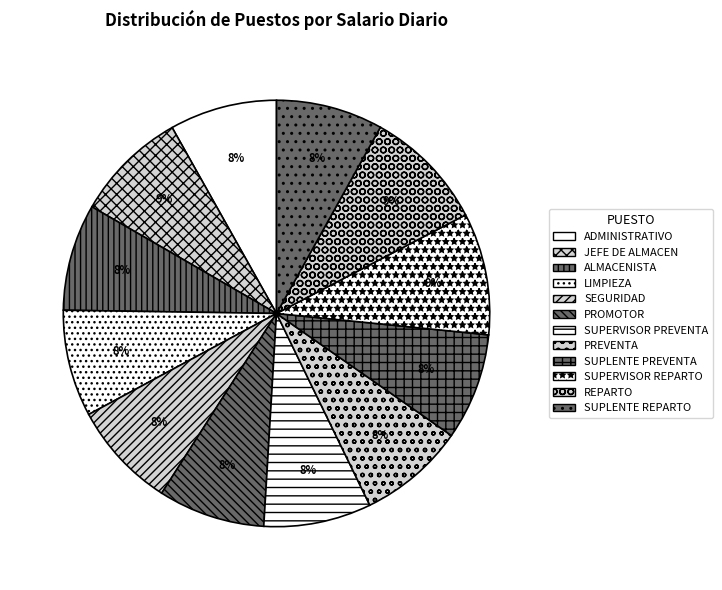

Is there any slice that represents more than half of the pie?

No